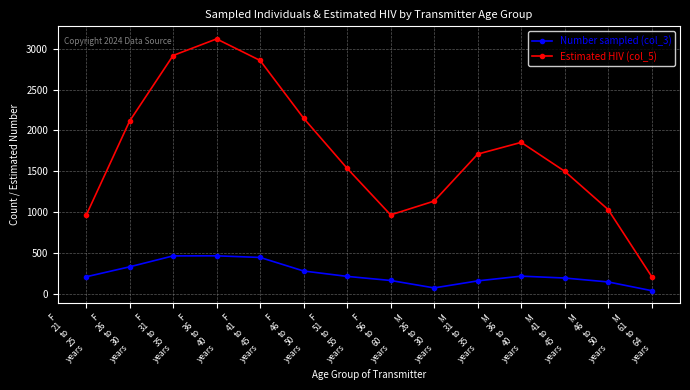

List the series in order of their overall mean, highest first.

Estimated HIV (col_5), Number sampled (col_3)